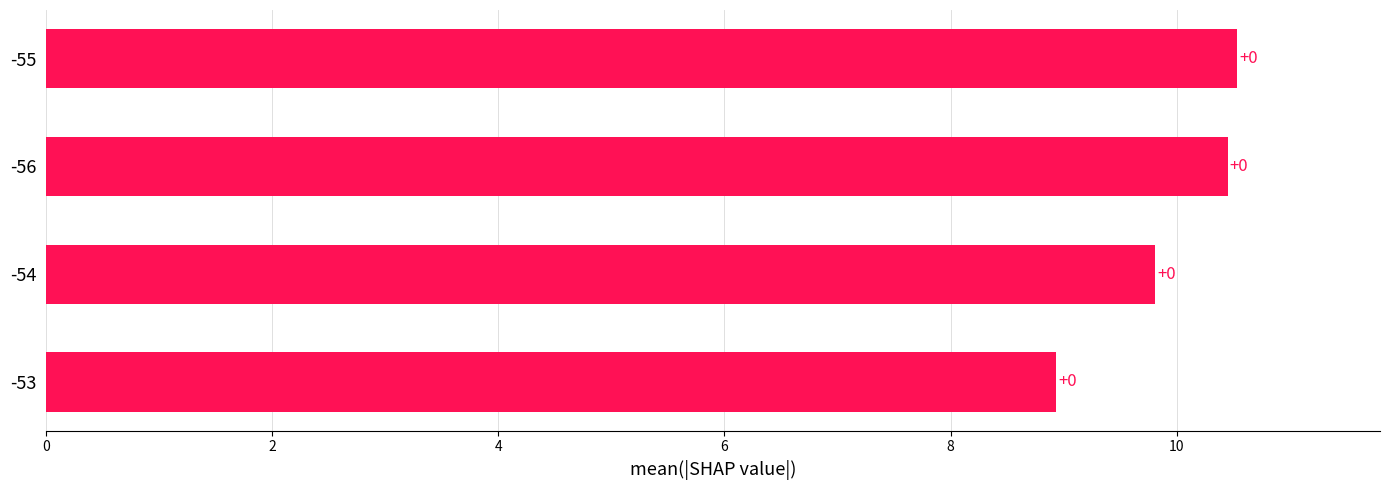

Does the chart contain any negative values?

No